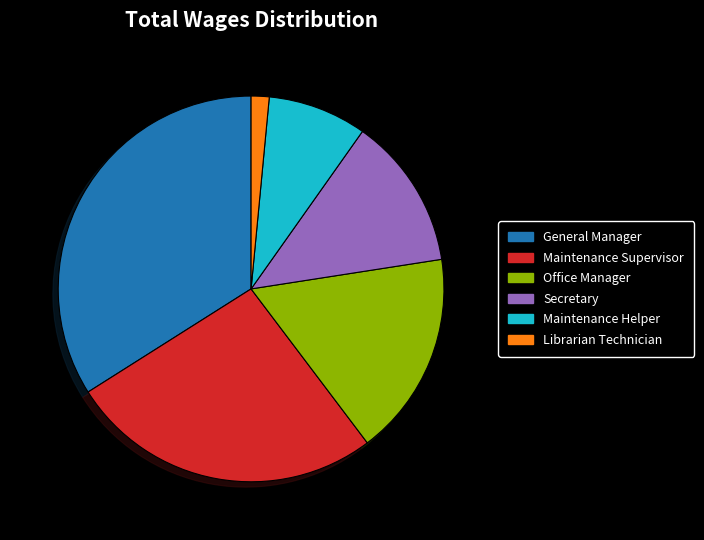

Between Maintenance Helper and Office Manager, which is larger?

Office Manager